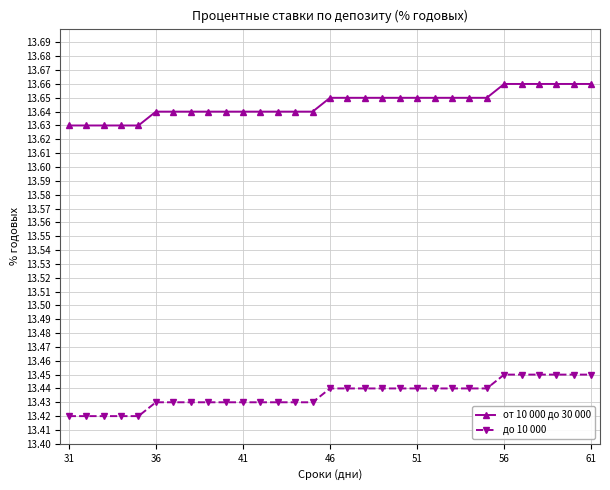

What are all the series names shown in the legend?

от 10 000 до 30 000, до 10 000